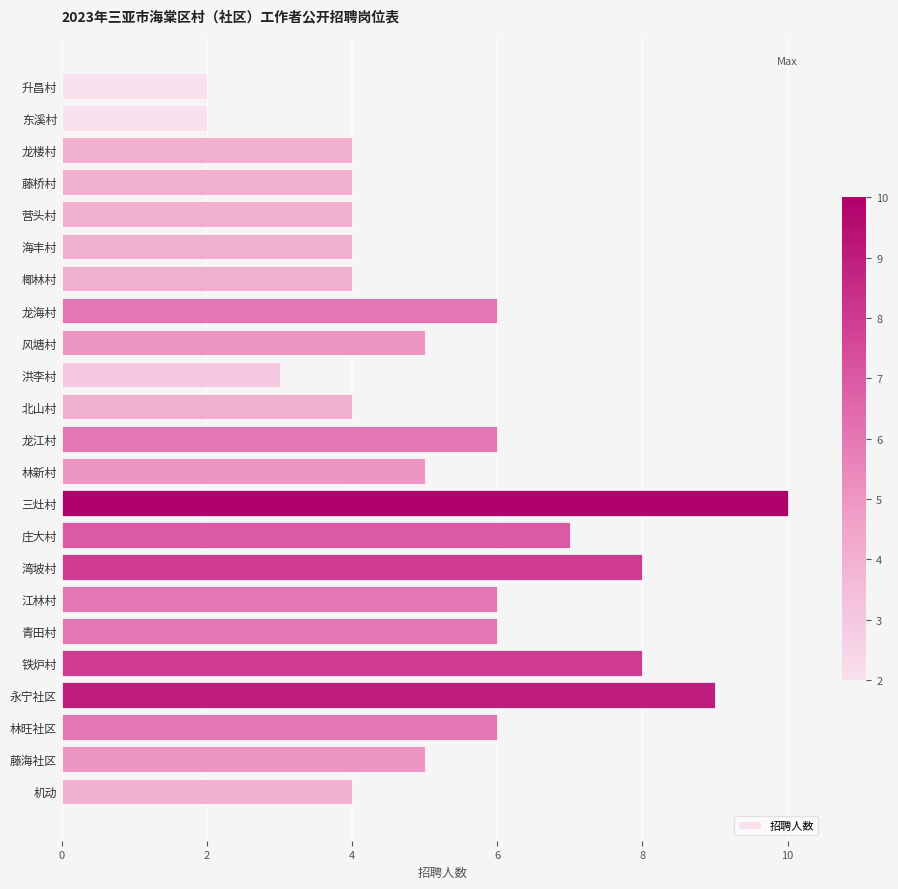

What is the greatest value displayed?

10